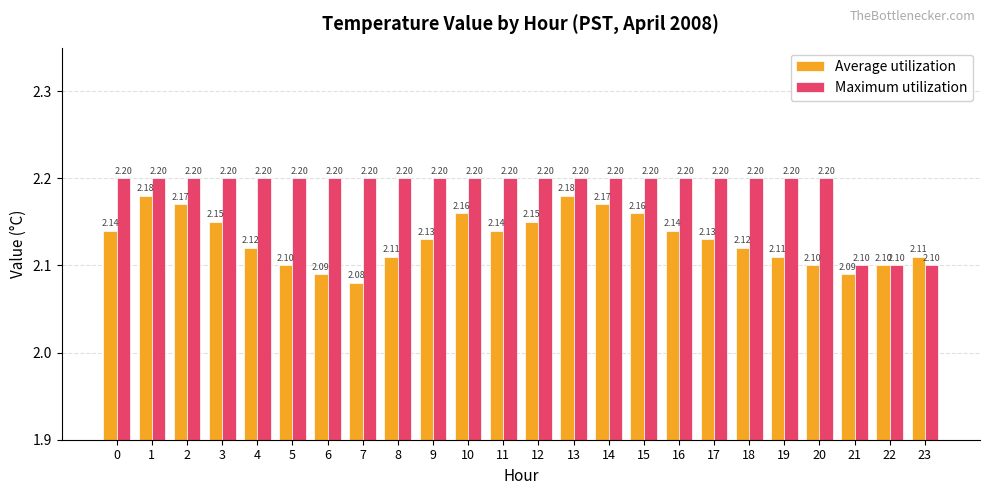

What is the value of the Average utilization bar at the 16th from the left?

2.2